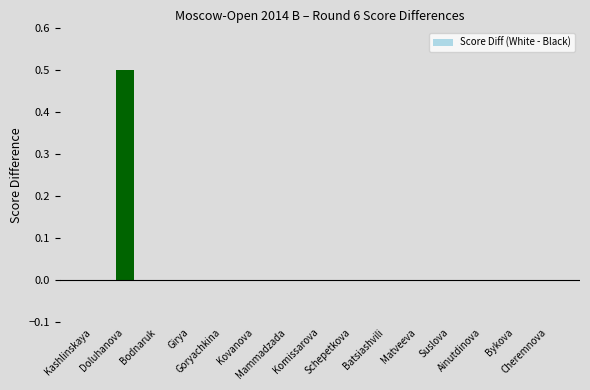

Does the chart contain stacked bars?

No